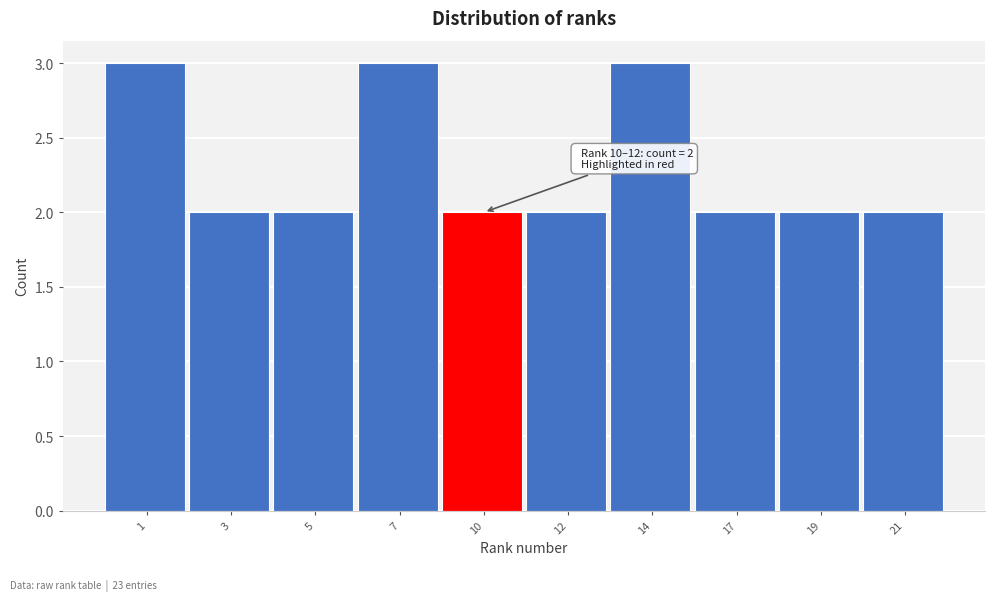

Reading left to right, list all the values displayed in this chart.

3	2	2	3	2	2	3	2	2	2